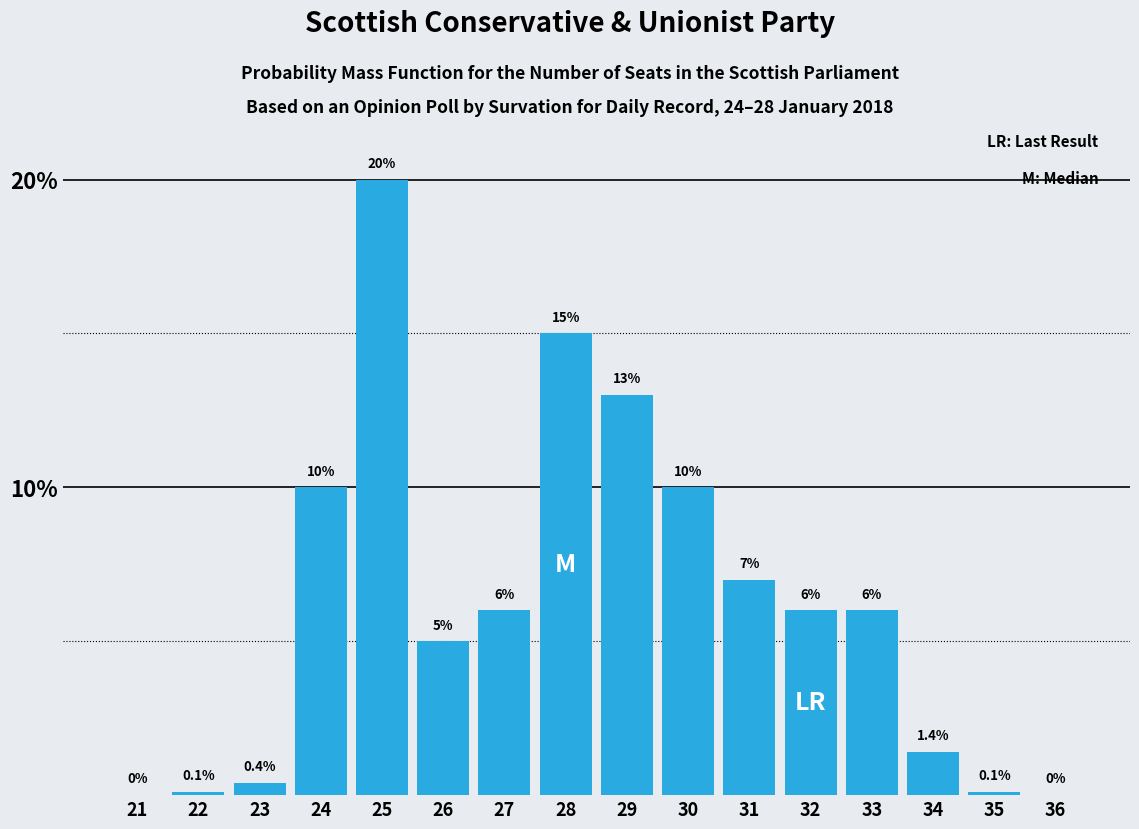

Is it true that the value at 33 is 6.0?

True